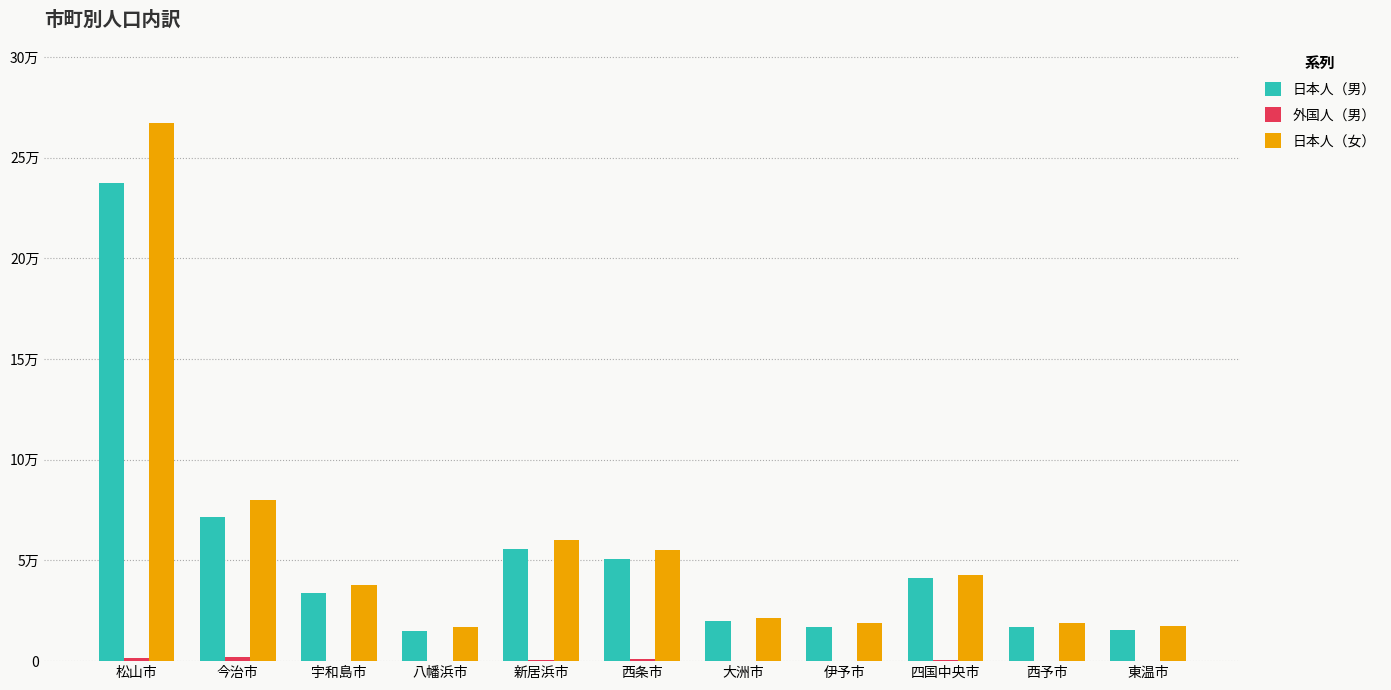

Does the chart contain stacked bars?

No